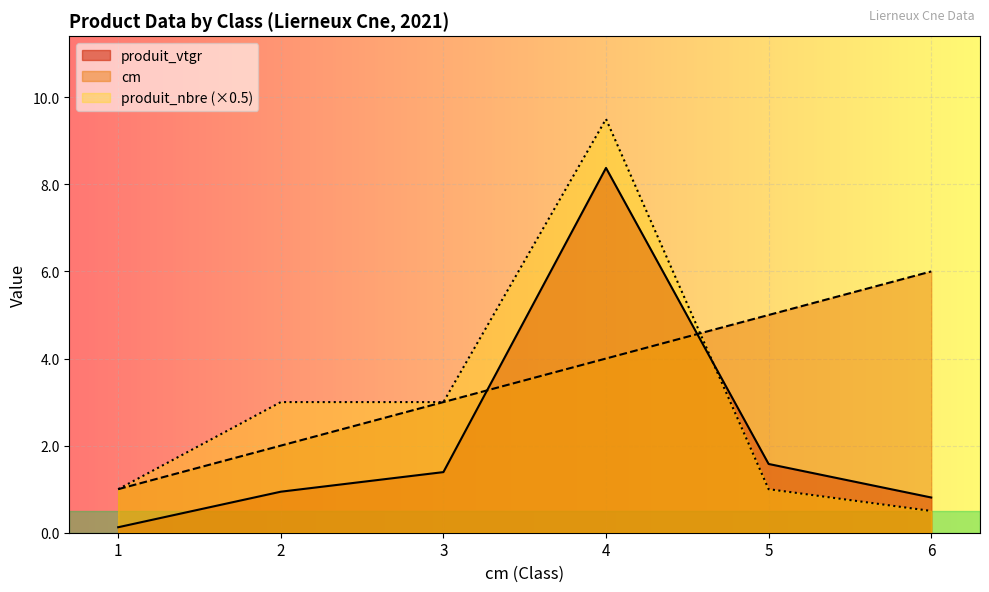

Which category has the highest value in the produit_vtgr series?

4